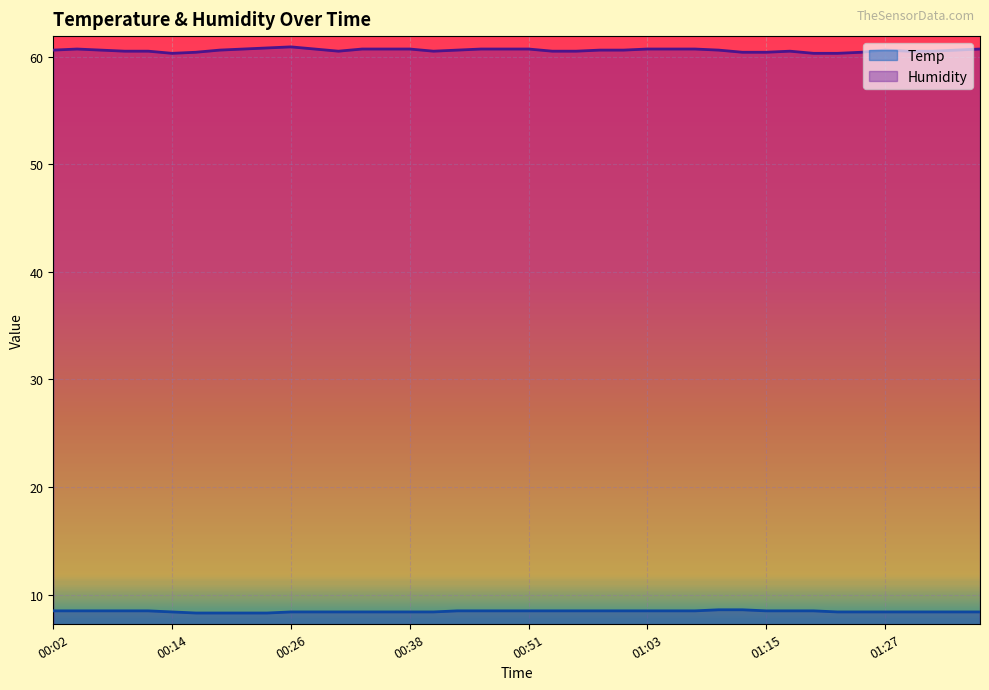

Is it true that Temp equals 2.3 at 01:03?

False